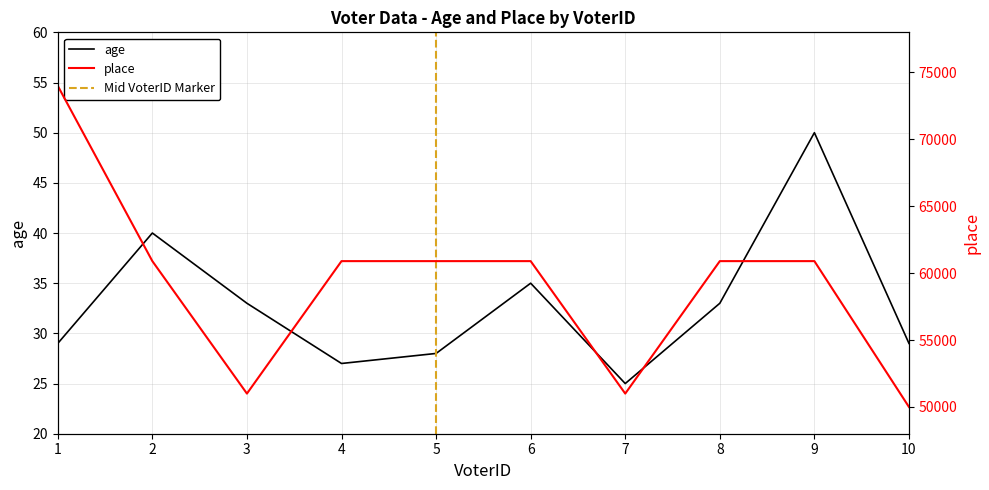

Which series has the largest total across all categories?

place